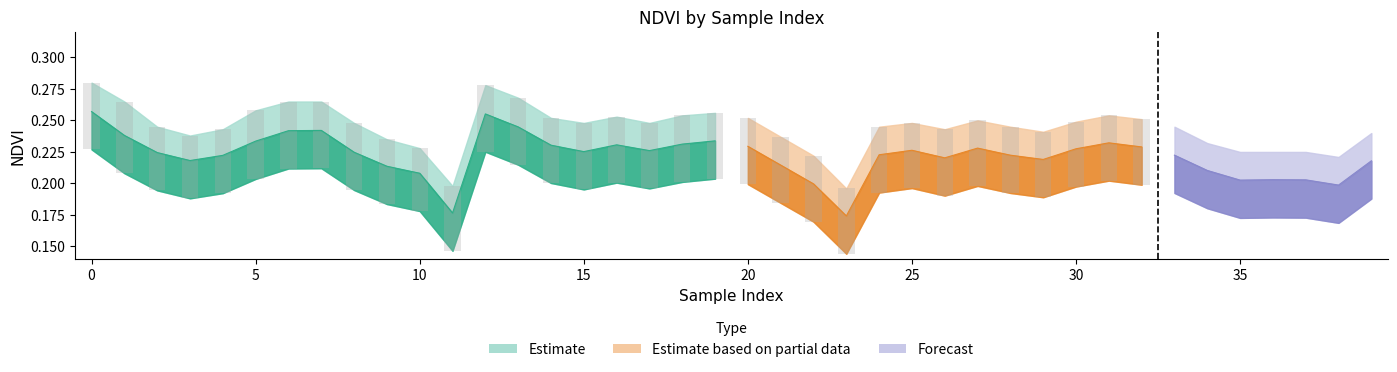

At how many categories does at least one series exceed 0?

40